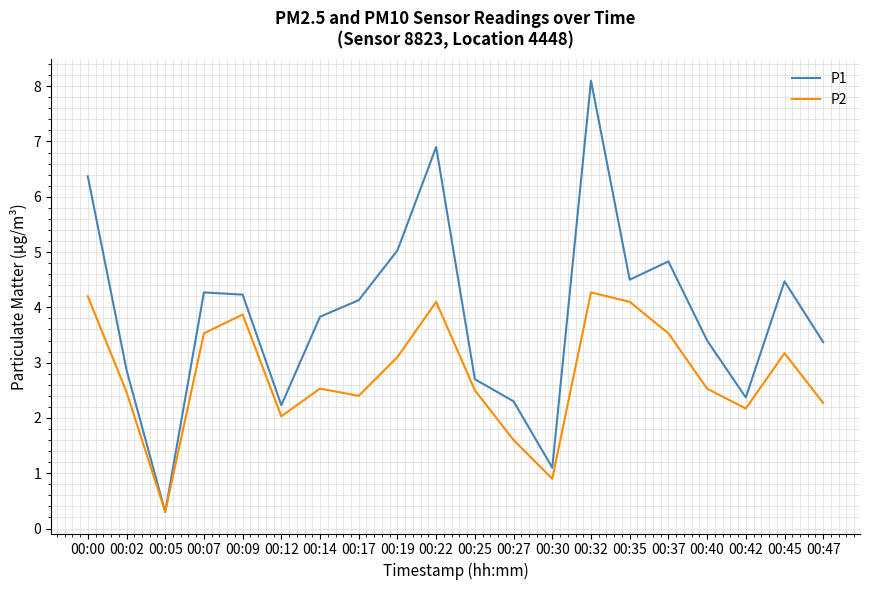

Which series has the largest total across all categories?

P1